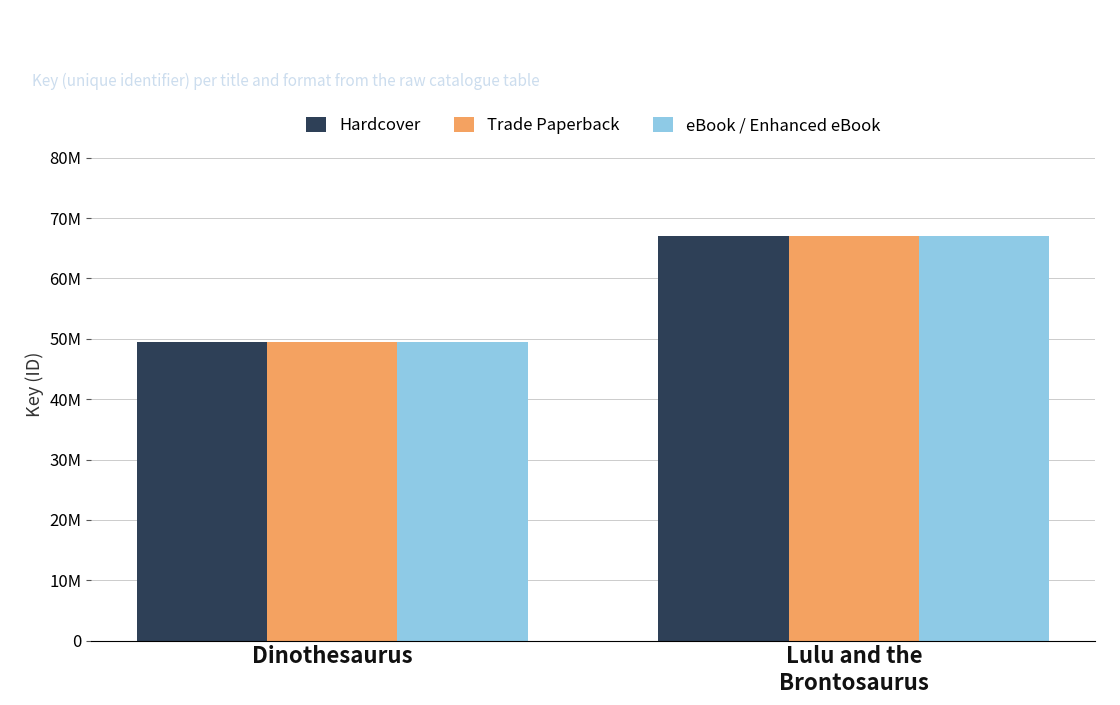

Is it true that Trade Paperback equals 49418624 at Dinothesaurus?

True